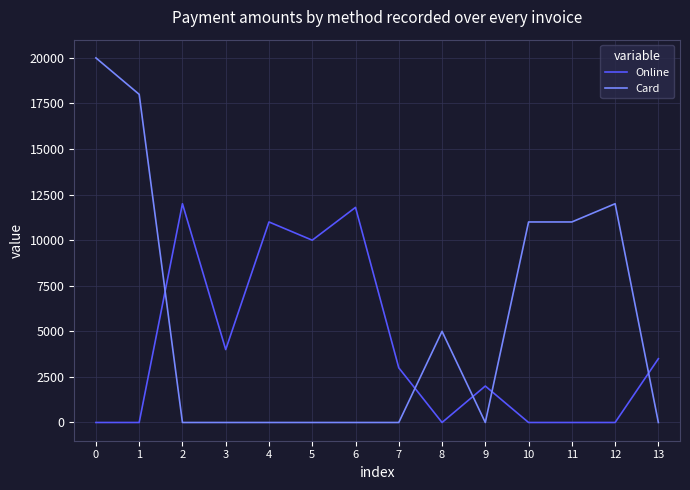

Reading left to right, what are all the values shown in this chart?

Online: 0=0	1=0	2=12000	3=4000	4=11000	5=10000	6=11800	7=3000	8=0	9=2000	10=0	11=0	12=0	13=3500
Card: 0=20000	1=18000	2=0	3=0	4=0	5=0	6=0	7=0	8=5000	9=0	10=11000	11=11000	12=12000	13=0